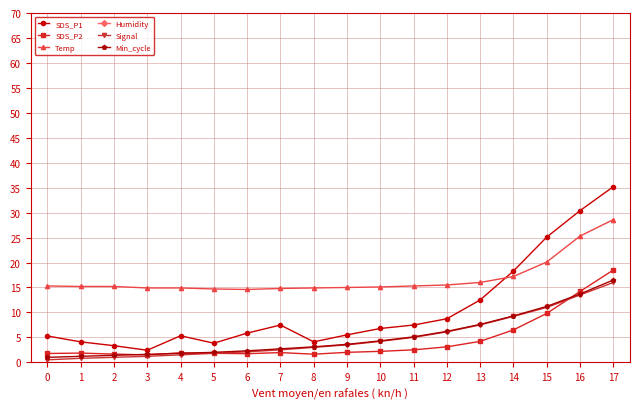

What is the minimum value shown in the chart?

0.5